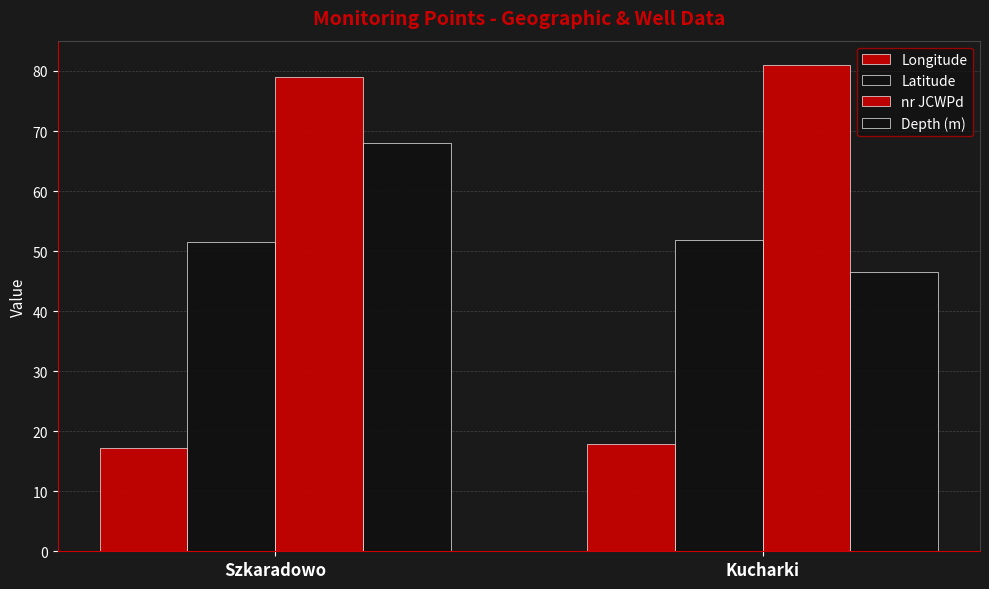

The value of Depth (m) at Szkaradowo is 99.8. True or false?

False